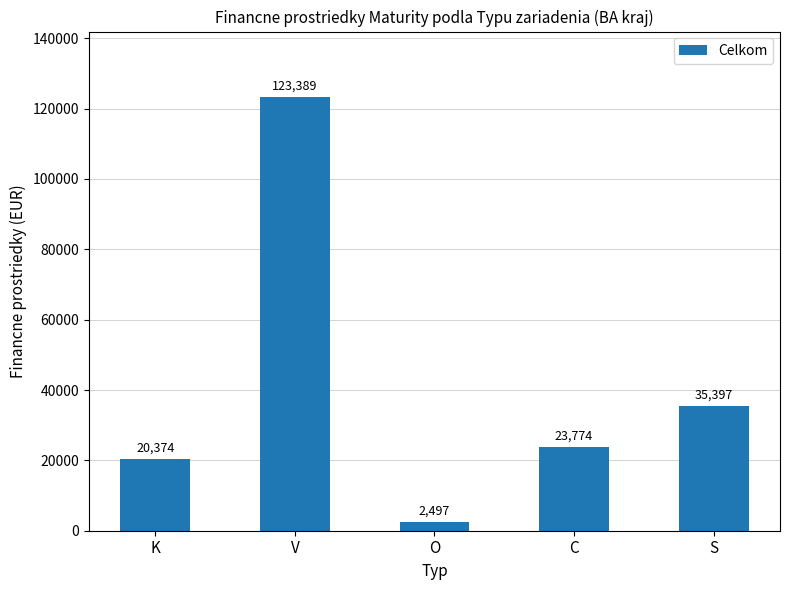

Is it true that the value at K is 20374?

True